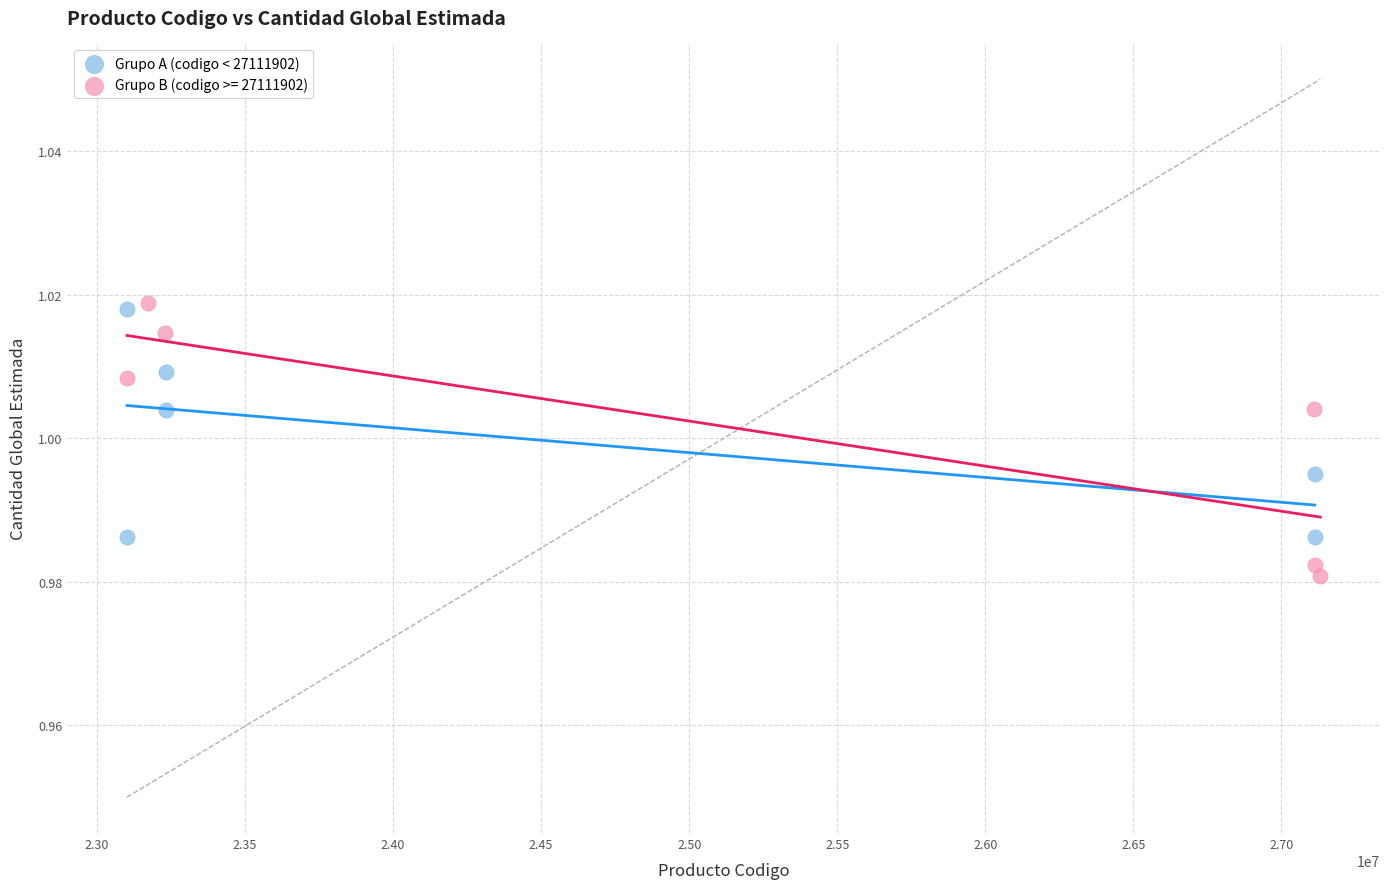

Which series has the widest spread of Y values?

Grupo B (codigo >= 27111902)